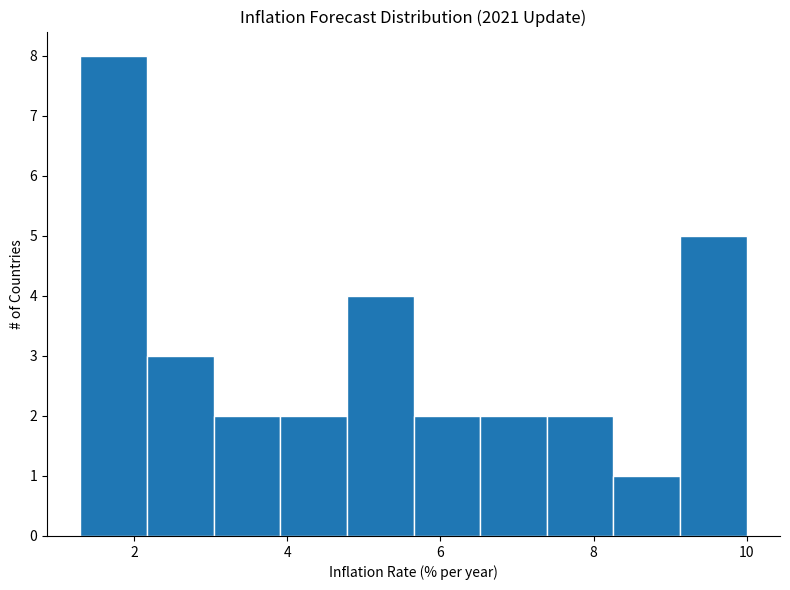

Reading left to right, transcribe this chart: for each bar, give the range it covers on the x-axis and its height. Neither the bar edges nor the heights are printed on the chart, so give them approximately, as read against the axes.

1.4 to 2.2: 8
2.2 to 3.0: 3
3.0 to 4.0: 2
4.0 to 4.8: 2
4.8 to 5.6: 4
5.6 to 6.6: 2
6.6 to 7.4: 2
7.4 to 8.2: 2
8.2 to 9.2: 1
9.2 to 10.0: 5